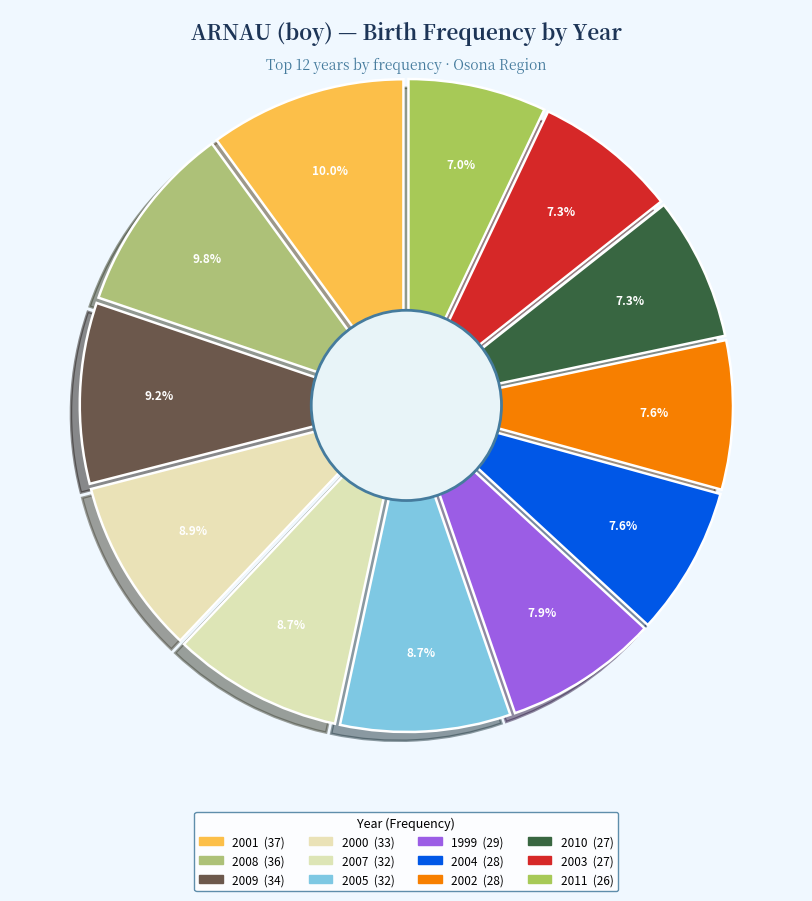

Does any single category account for the majority?

No